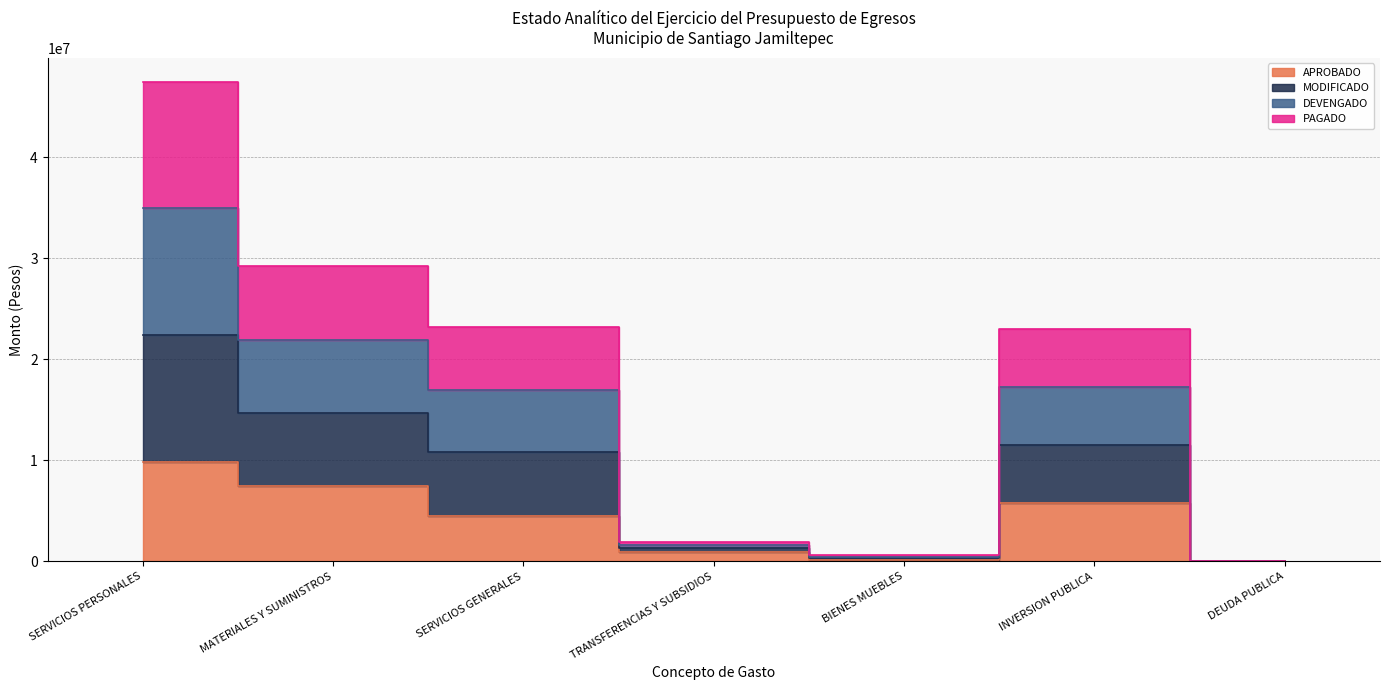

Which category has the highest value across all series?

SERVICIOS PERSONALES